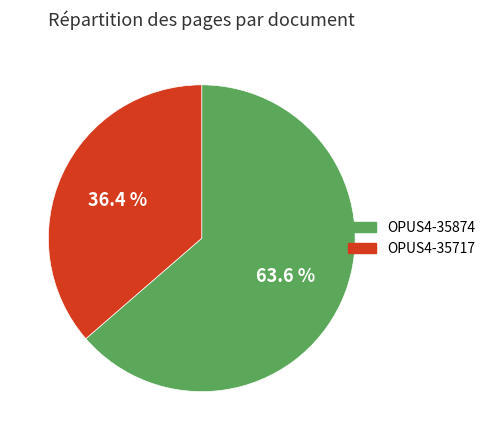

What is the majority slice?

OPUS4-35874